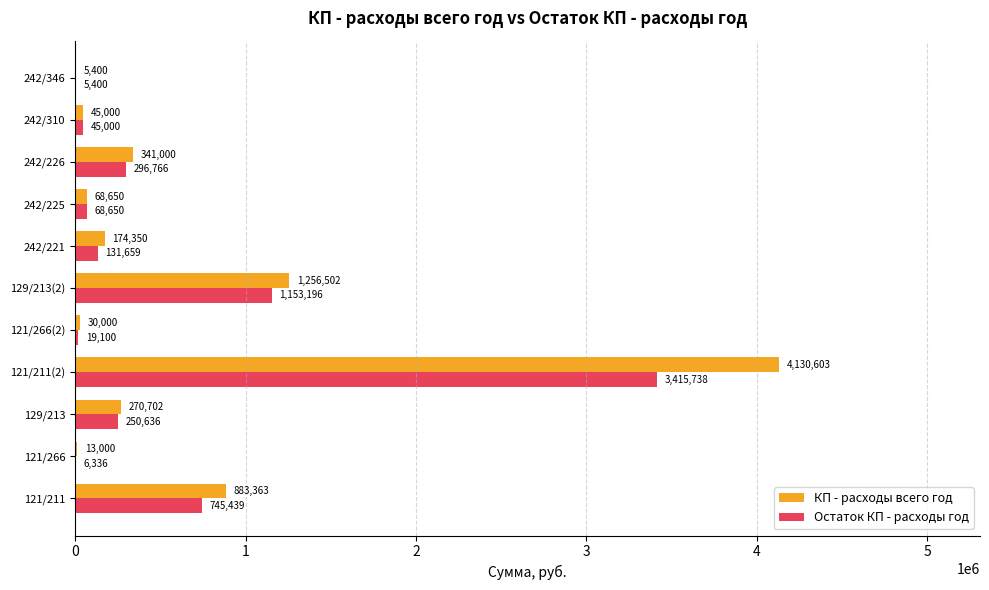

Is it true that КП - расходы всего год equals 4130603.0 at 121/211(2)?

True